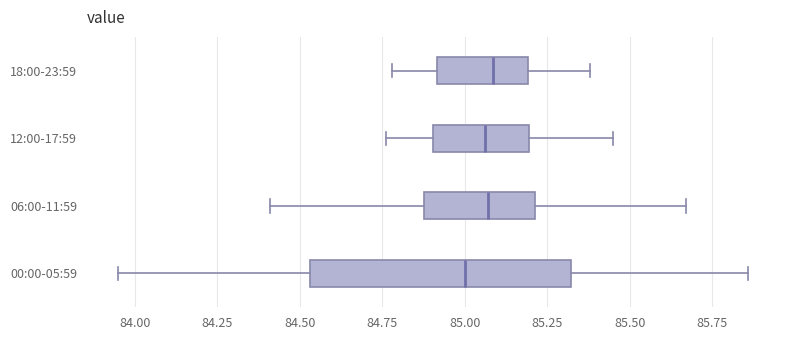

Where does the median line of the box for 00:00-05:59 sit on the x-axis? The values are not printed on the chart, so give them approximately, as read against the axis.

85.00